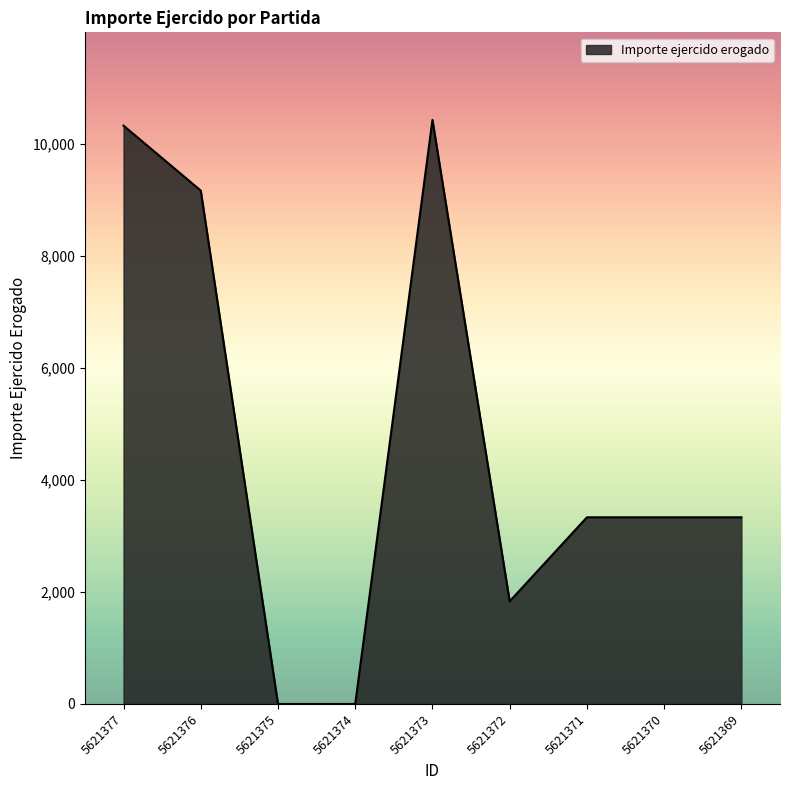

Reading left to right, transcribe all the data shown in this chart.

5621377=10323.0	5621376=9164.0	5621375=0.0	5621374=0.0	5621373=10425.0	5621372=1832.4	5621371=3332.0	5621370=3332.0	5621369=3332.0